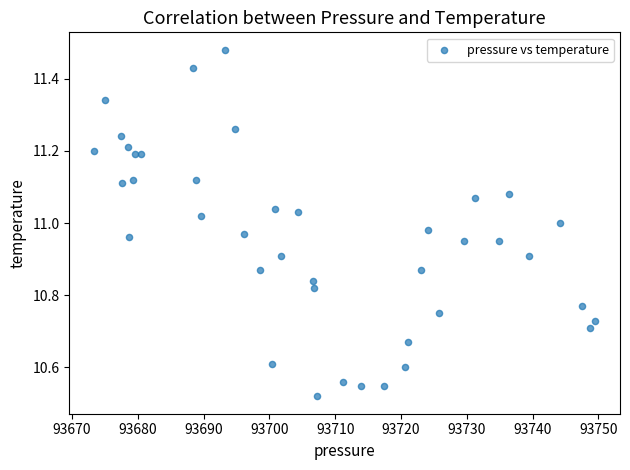

What is the range of X values (max minus min)?

76.1